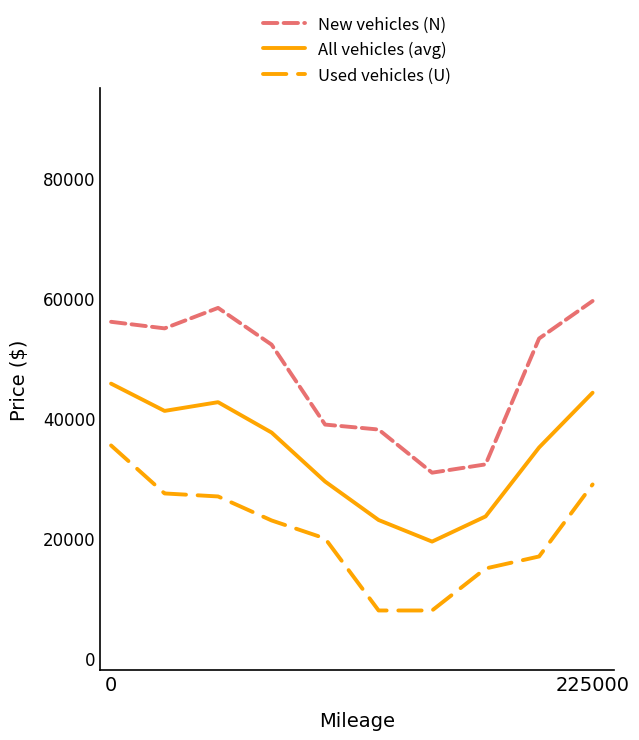

What is the maximum value for Used vehicles (U)?

35492